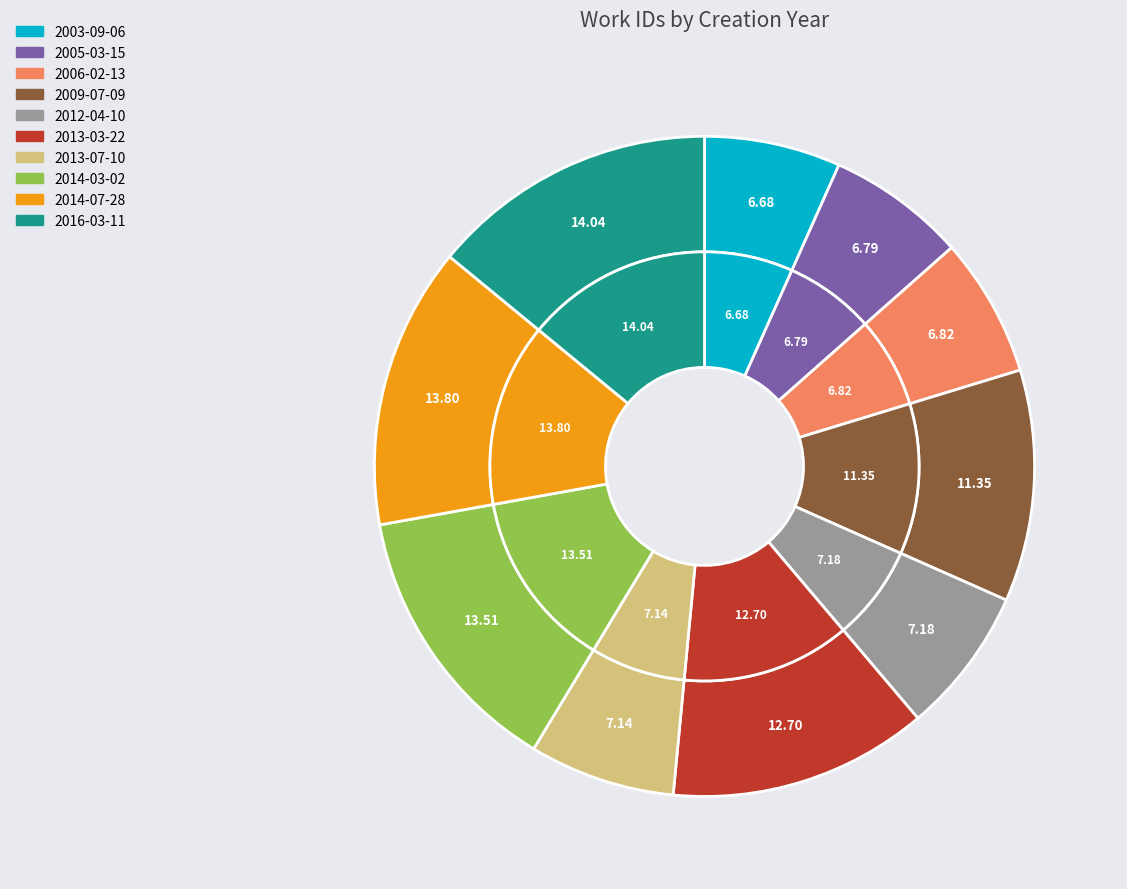

True or false: 2003-09-06 accounts for 7% of the total.

True